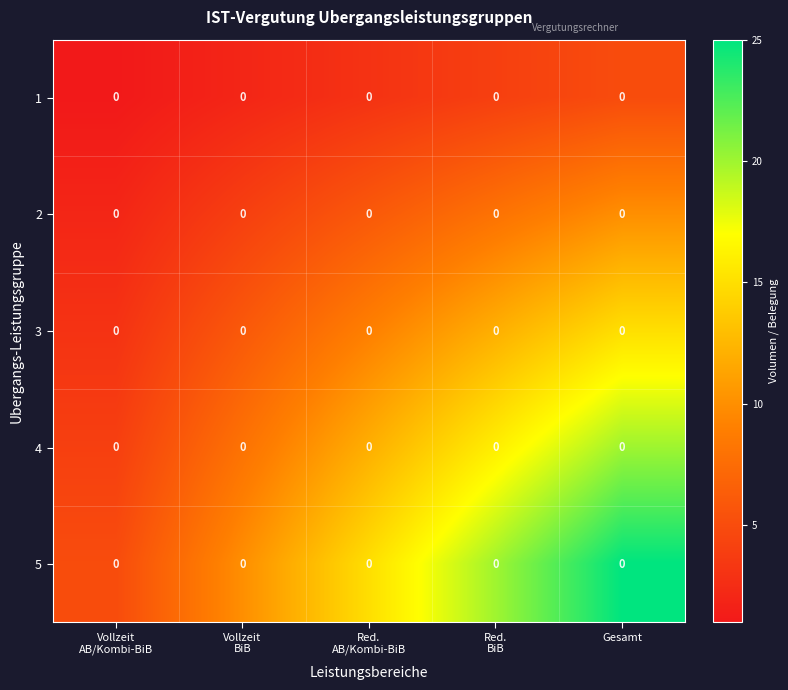

What is the smallest value displayed?

1